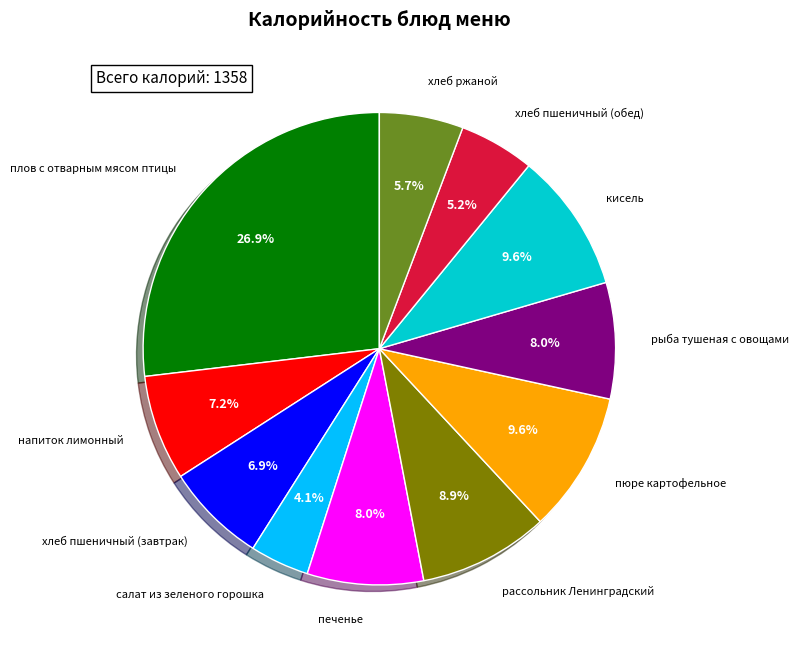

True or false: салат из зеленого горошка accounts for 4% of the total.

True